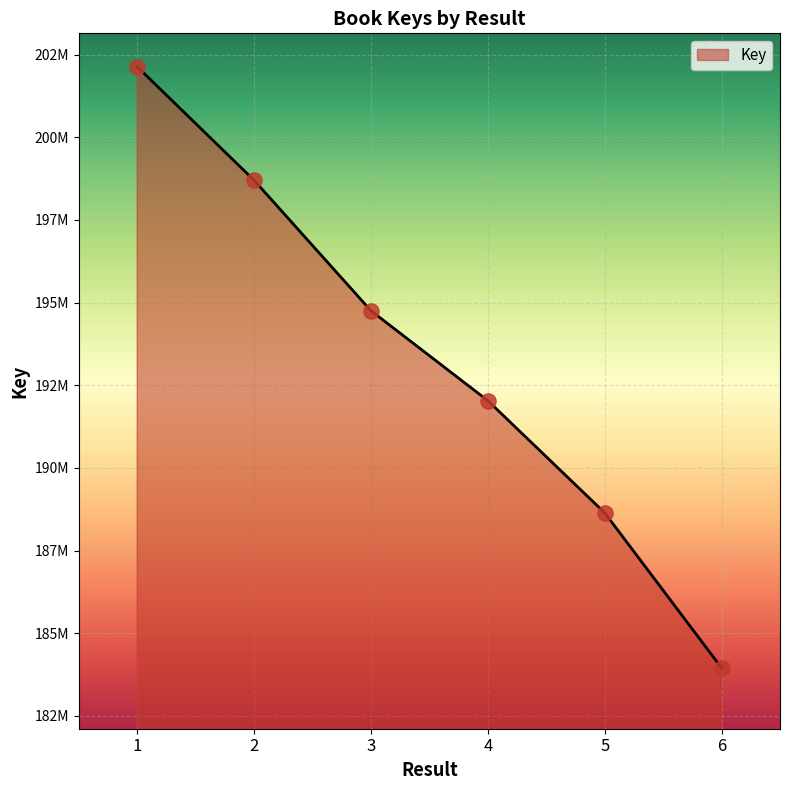

Approximately how many times larger is the value at 3 compared to 2?

1.0